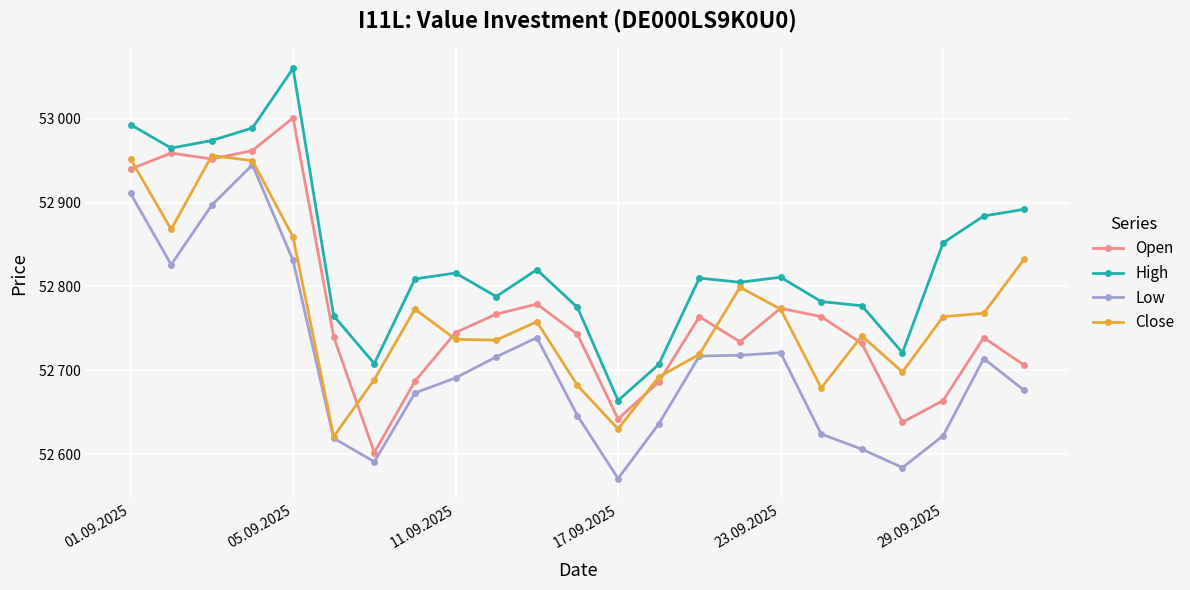

What are all the series names shown in the legend?

Open, High, Low, Close